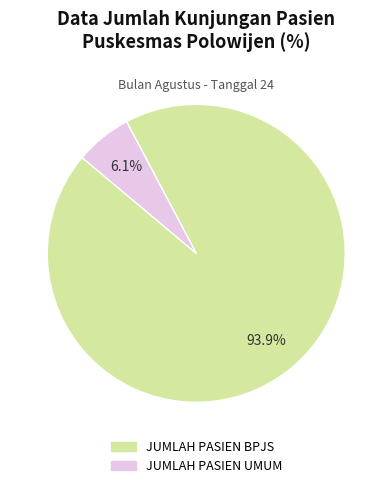

To the nearest percent, what is the average slice percentage?

50%